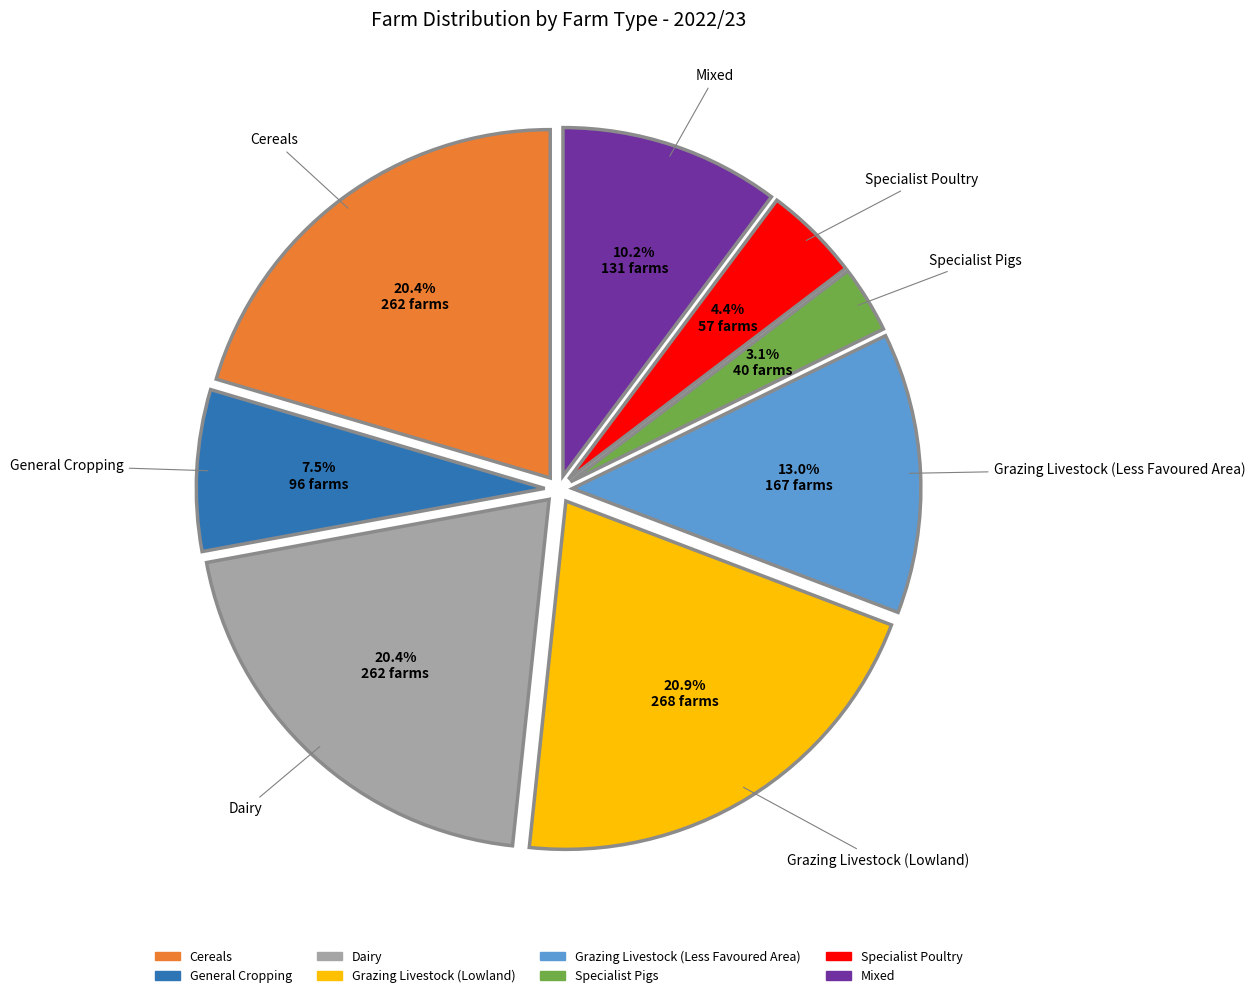

Is the sum of Dairy and Specialist Poultry greater than half?

No